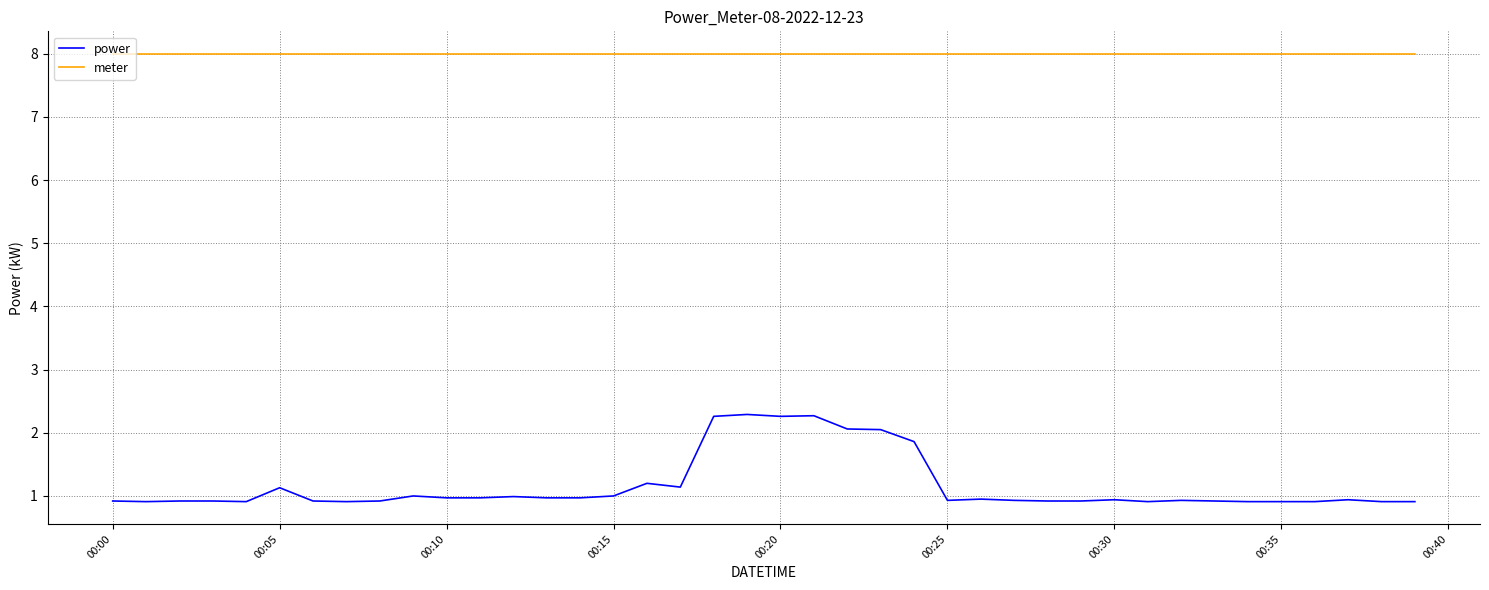

Which series has the widest spread of values?

power